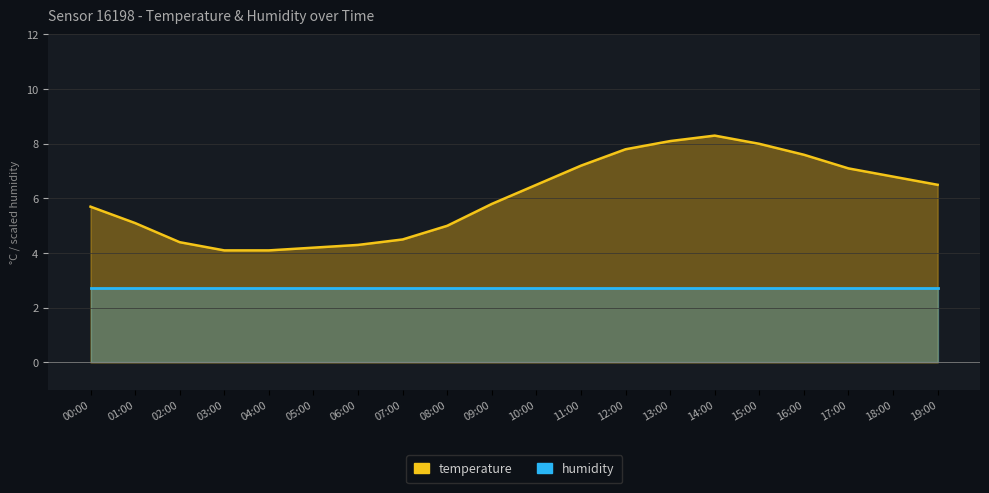

At which label does the data first exceed 6?

10:00